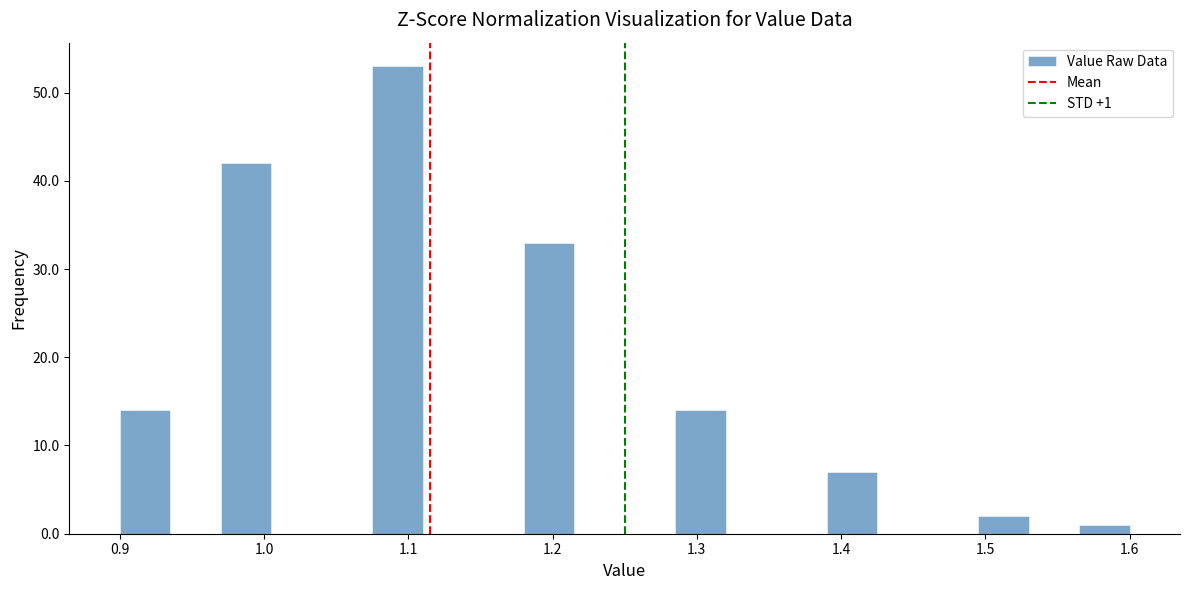

Around what value on the x-axis is the tallest bar? Give the approximate position of its centre, as read against the axis.

1.09